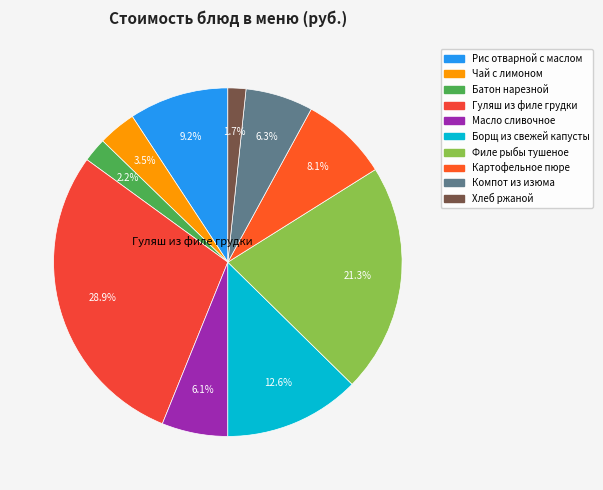

Is there any slice that represents more than half of the pie?

No